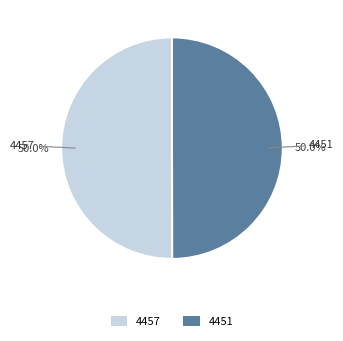

Approximately how many times larger is the value at 4451 compared to 4457?

1.0